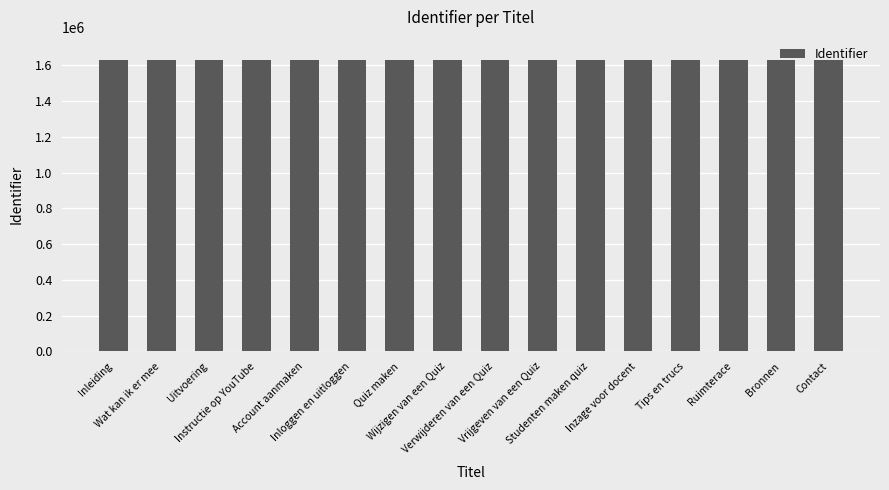

What is the value of the 1st bar from the left?

1628727